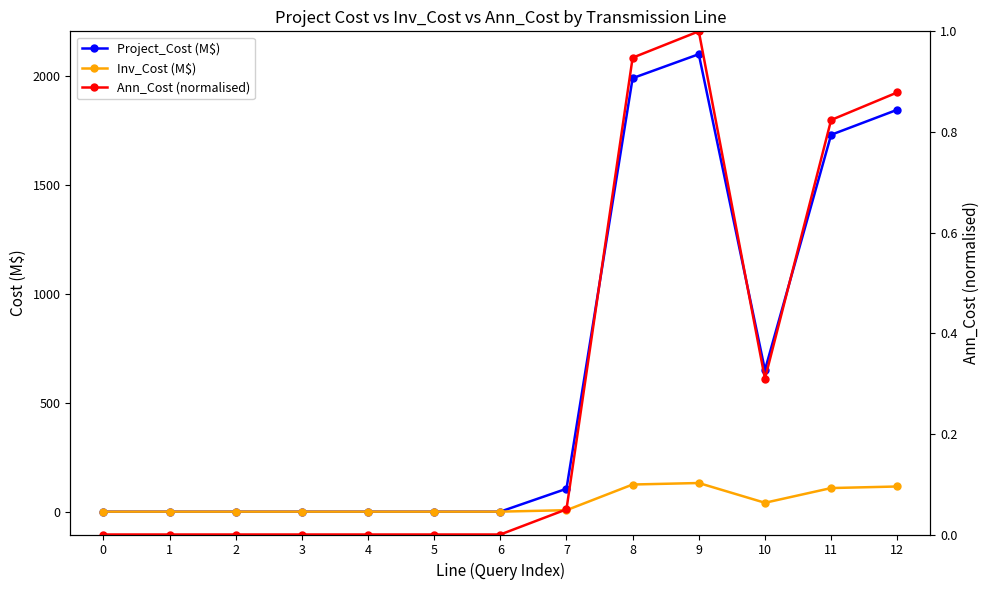

At which category is the sum across all series the highest?

9